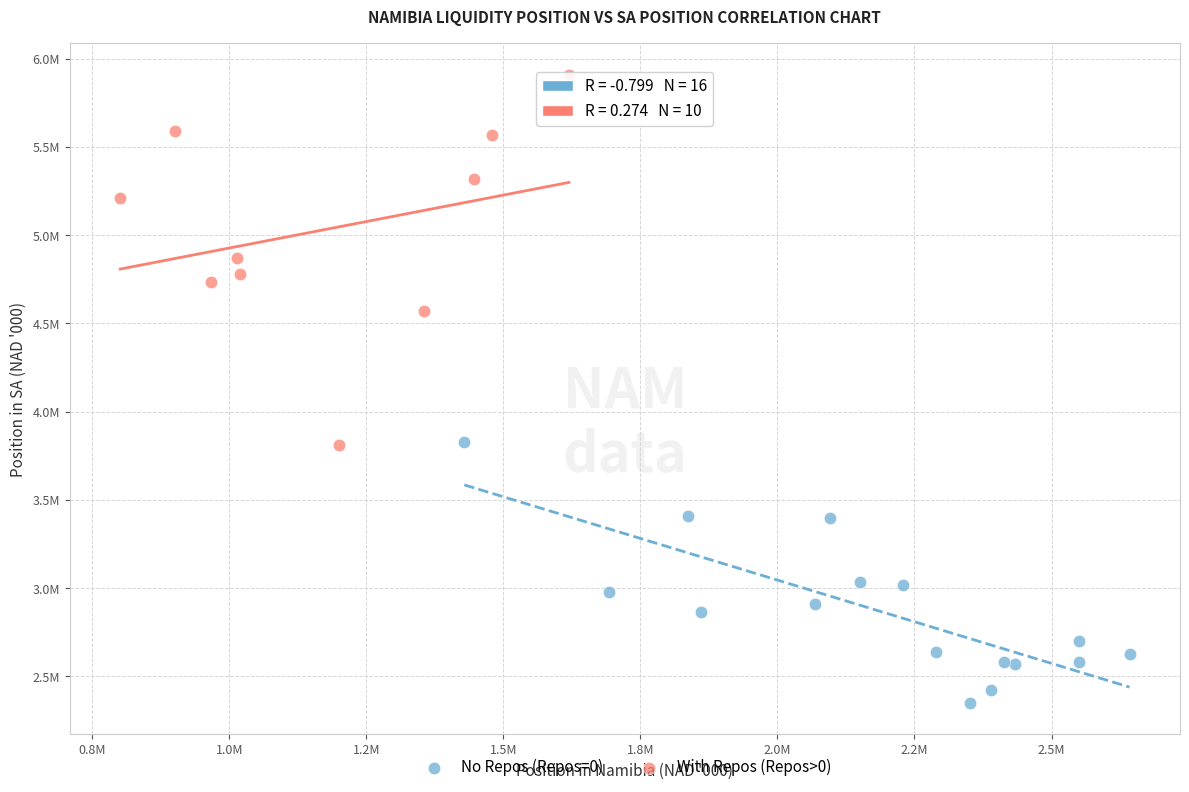

What are all the series names shown in the legend?

No Repos (Repos=0), With Repos (Repos>0)